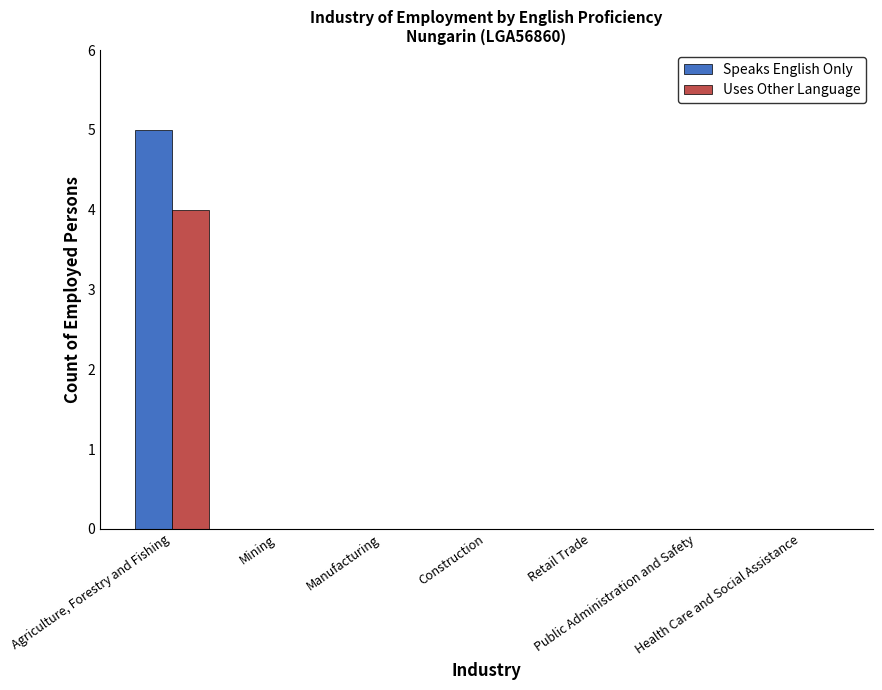

What is the maximum value shown in the chart?

5